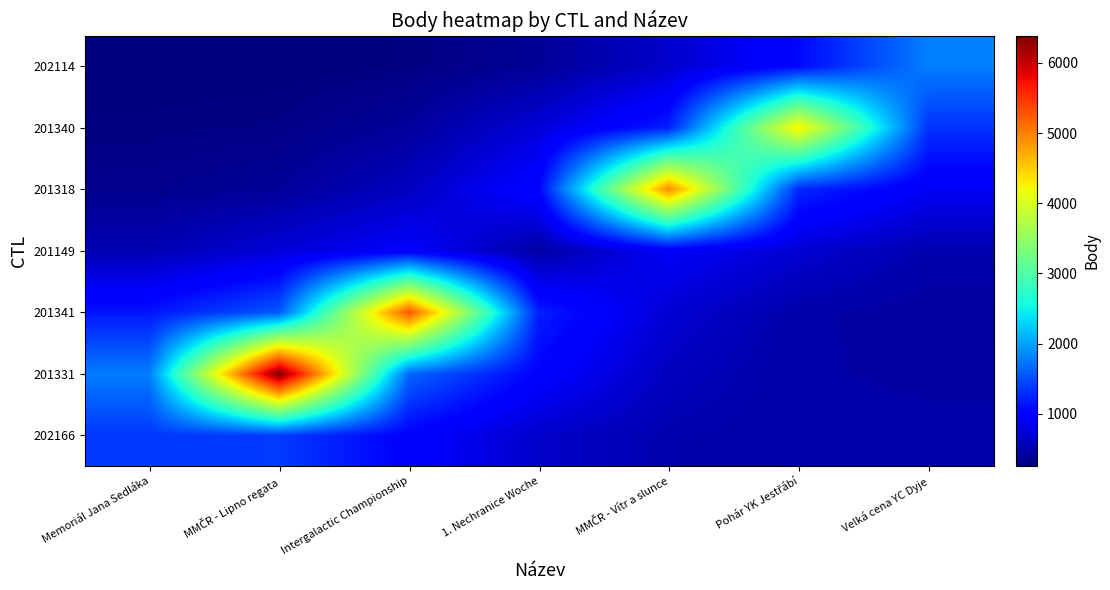

At which category is the sum across all series the highest?

MMČR - Lipno regata